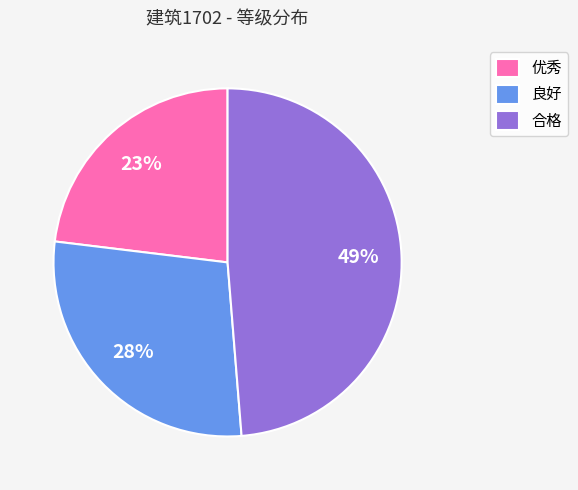

Which slice is the smallest?

优秀